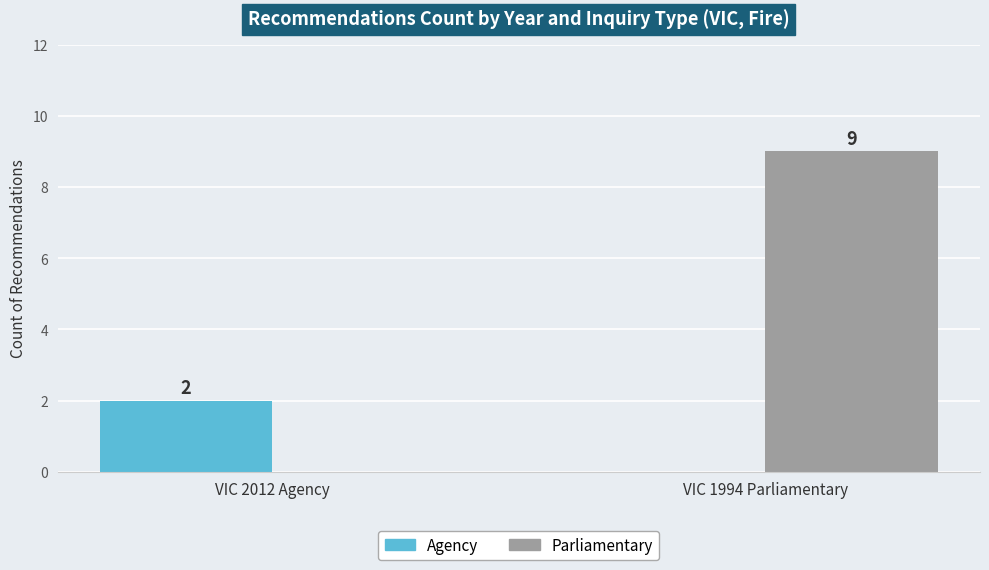

Which series changed the most between VIC 2012 Agency and VIC 1994 Parliamentary?

Parliamentary